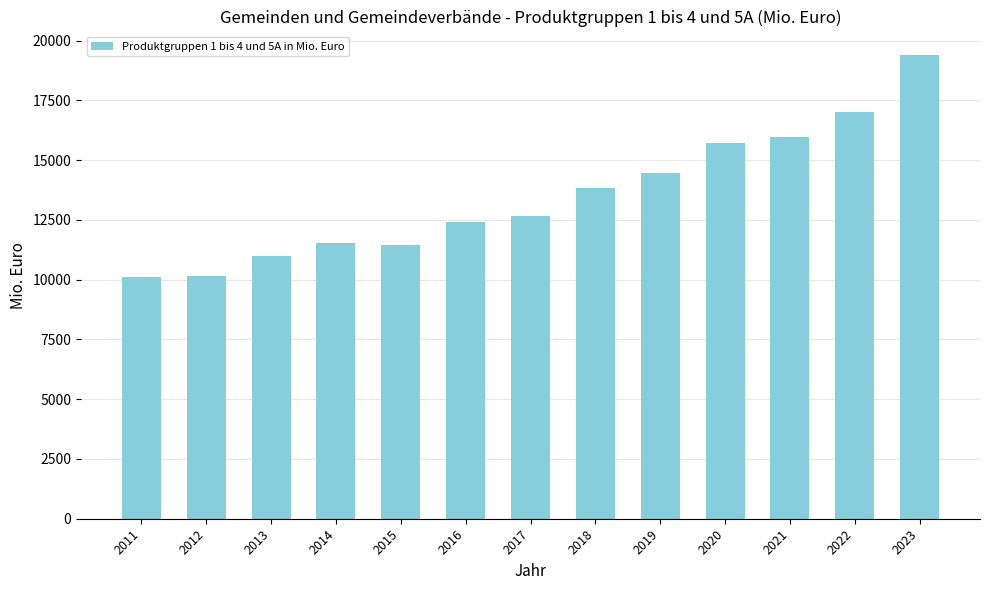

True or false: the data shows 32043.0 at 2023.

False